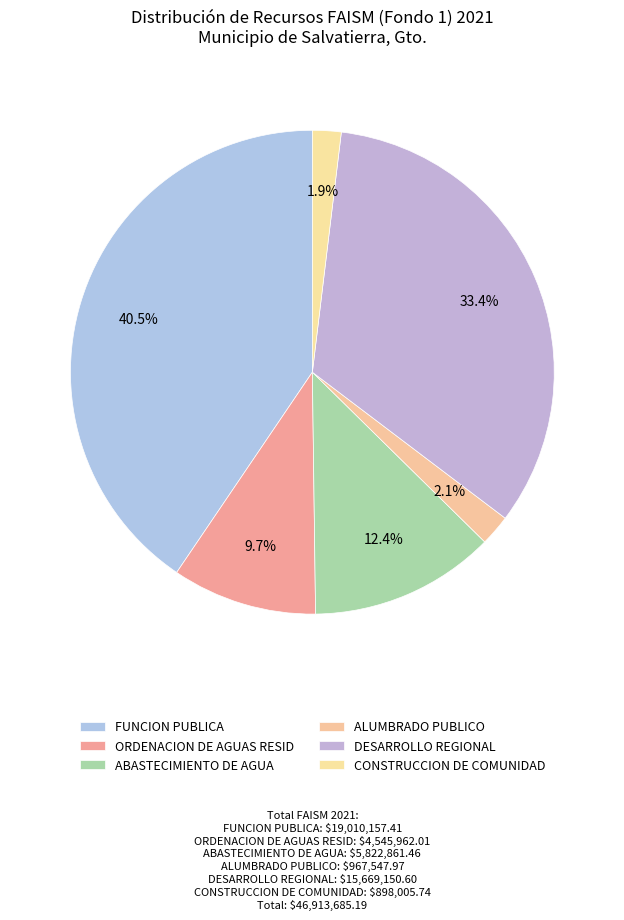

To the nearest percent, what is the average slice percentage?

17%